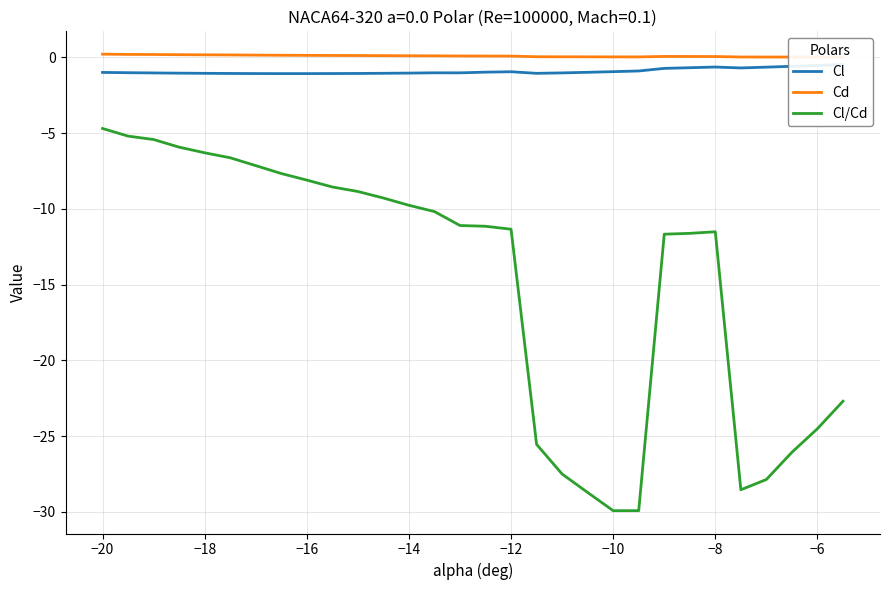

What is the average value of the Cd series?

0.1